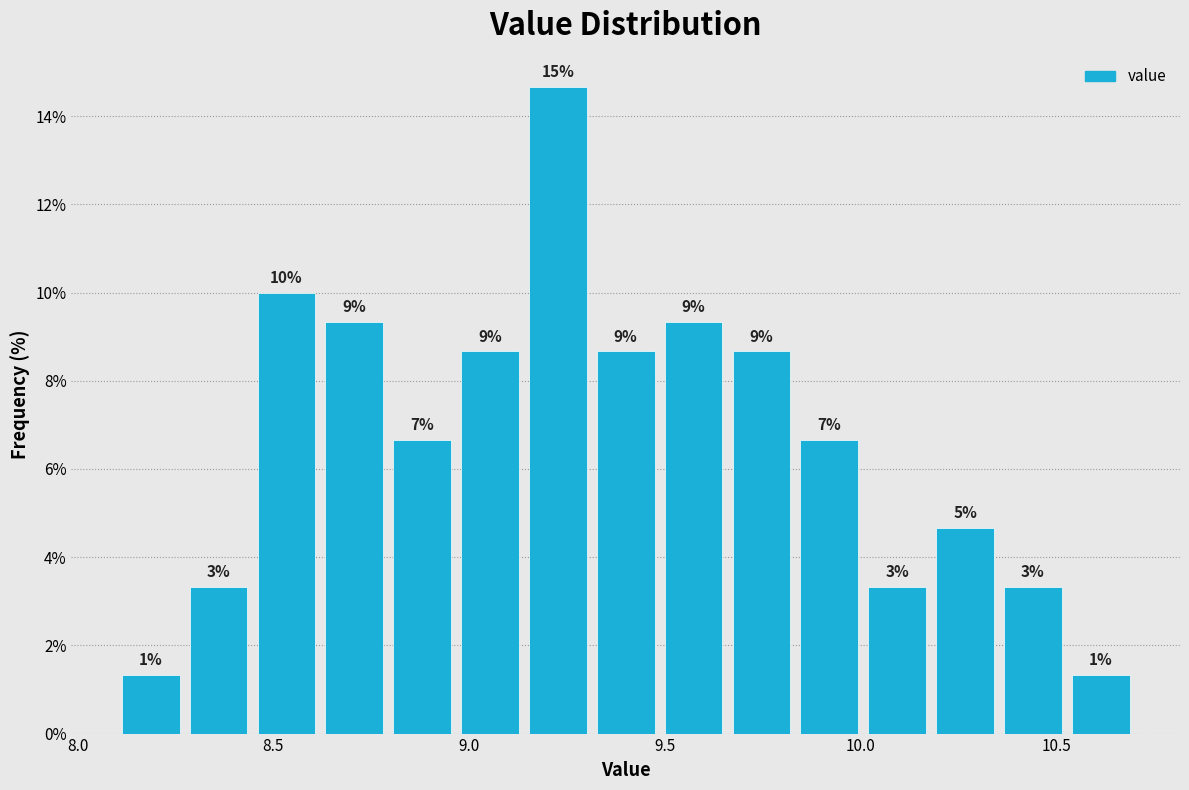

Around what value on the x-axis is the tallest bar? Give the approximate position of its centre, as read against the axis.

9.25